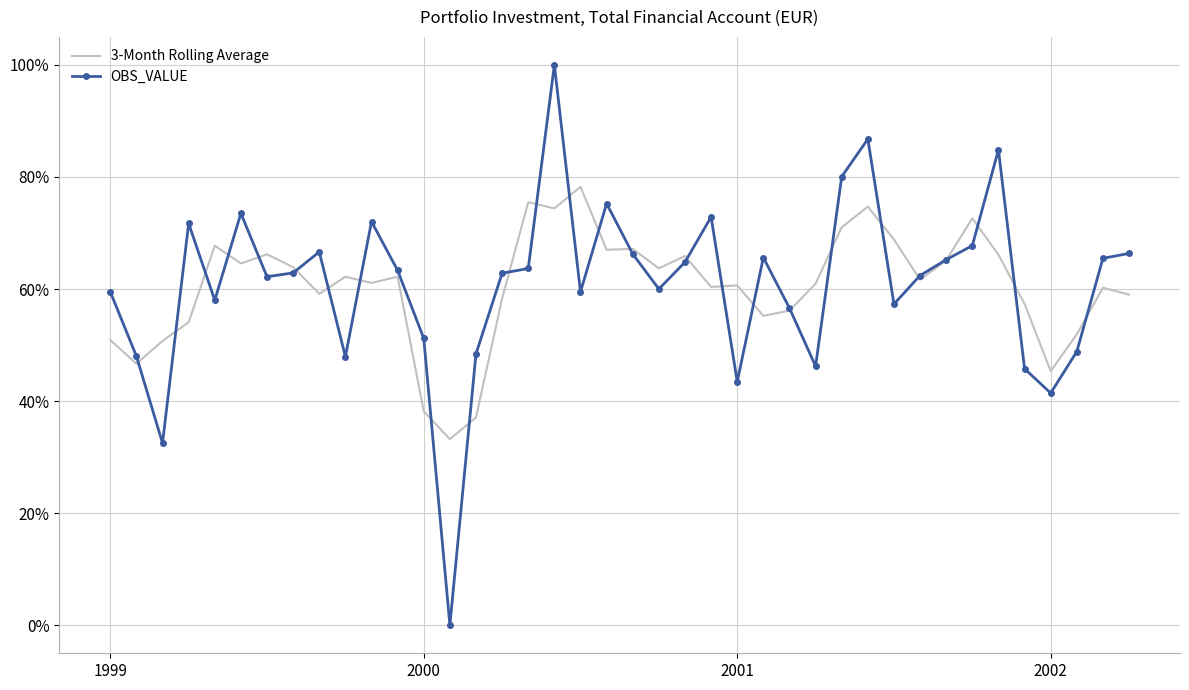

How many times do OBS_VALUE and 3-Month Rolling Average cross each other?

26